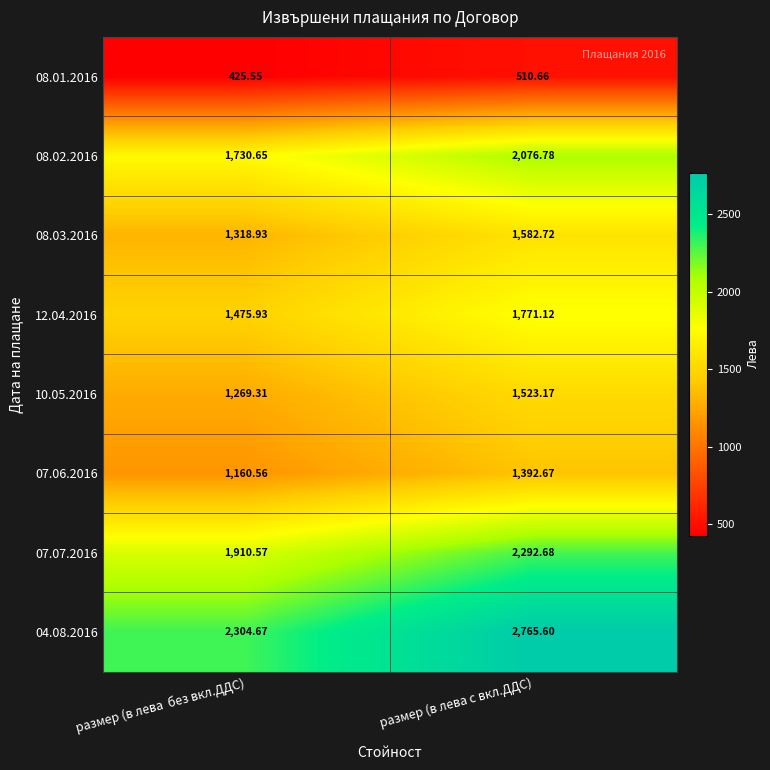

At which label does 04.08.2016 first exceed 2765?

размер (в лева с вкл.ДДС)